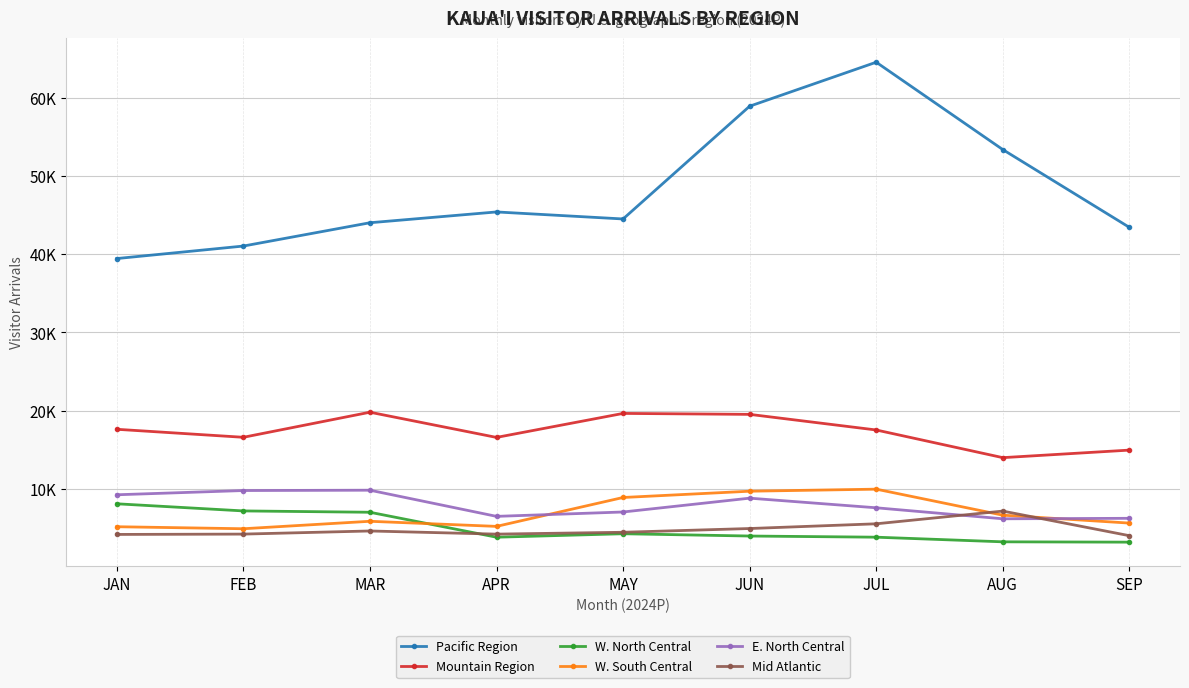

At which label does Mid Atlantic first exceed 4429?

MAR